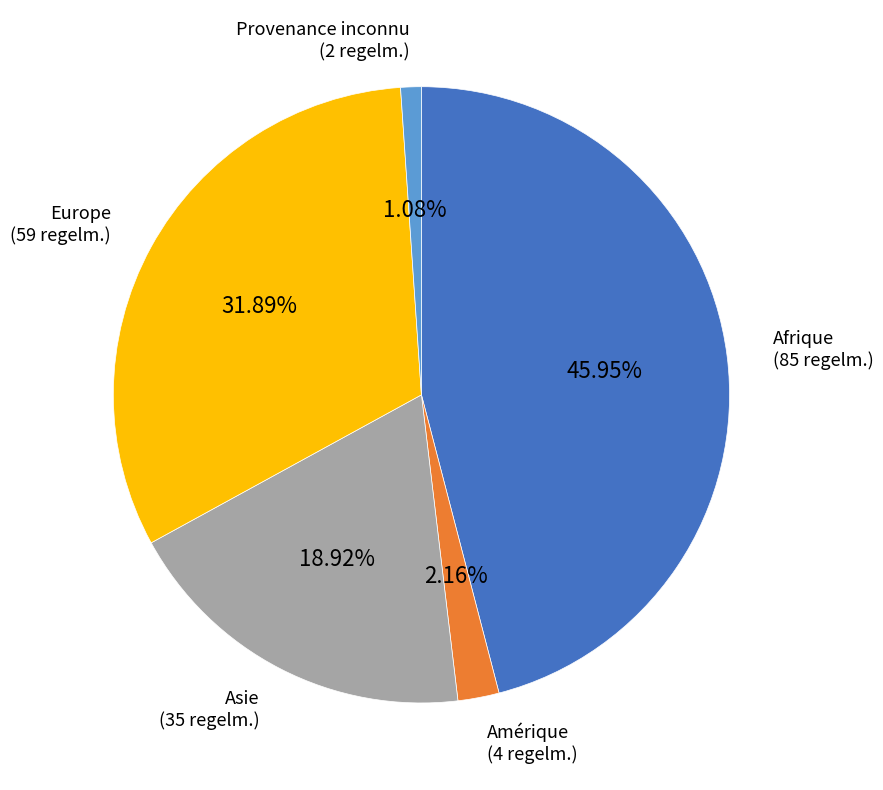

Does any single category account for the majority?

No